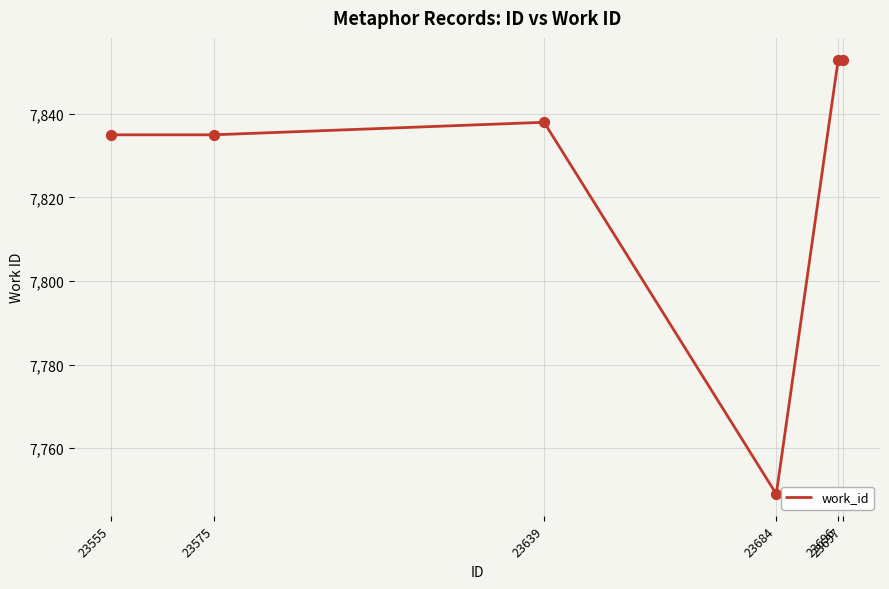

What is the change in value from 23639 to 23697?

+15